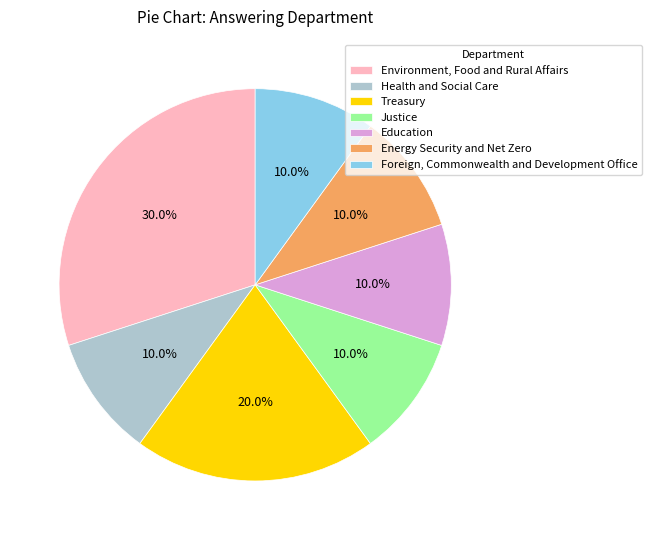

How many segments does this pie chart have?

7